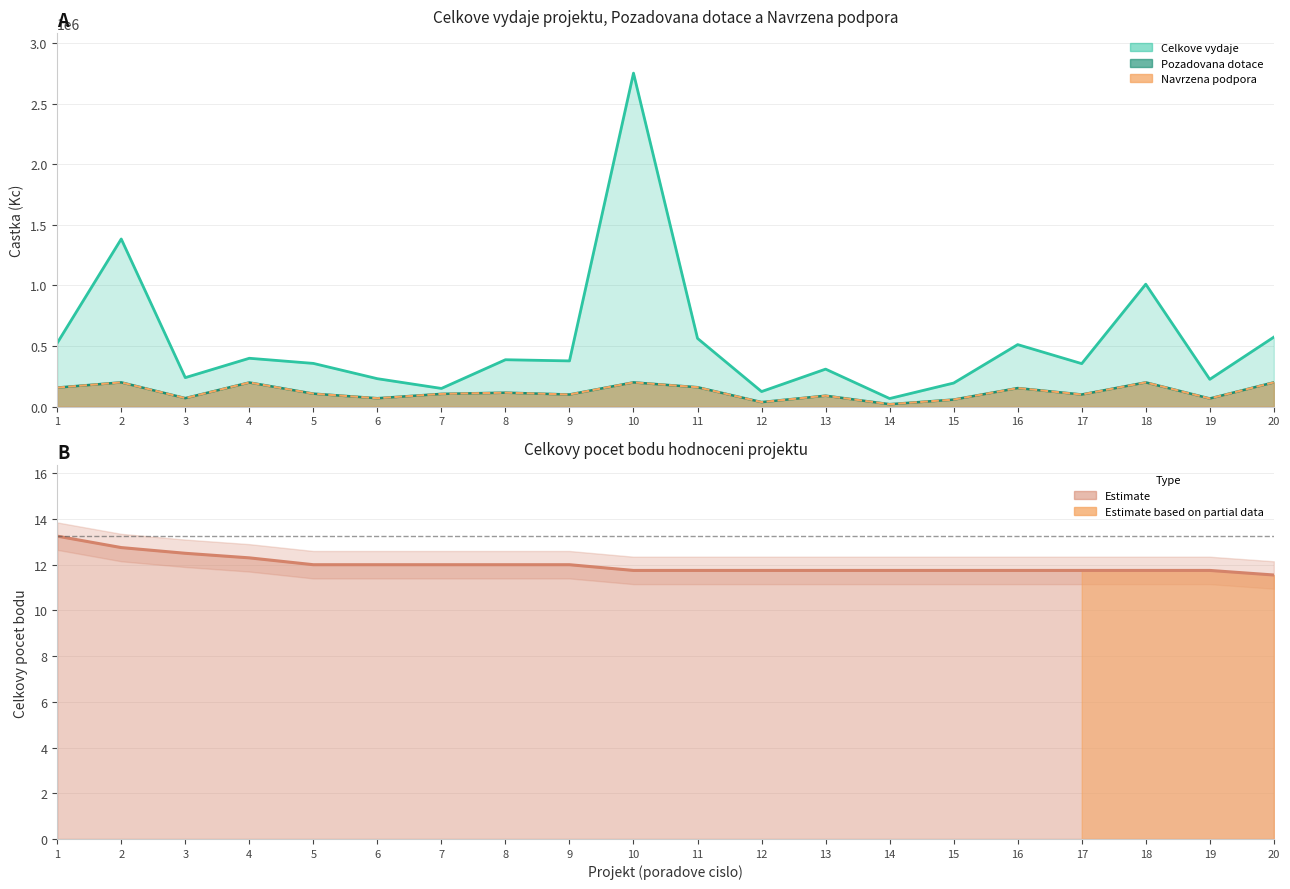

True or false: Celkovy pocet bodu and Celkove vydaje intersect in this chart.

False